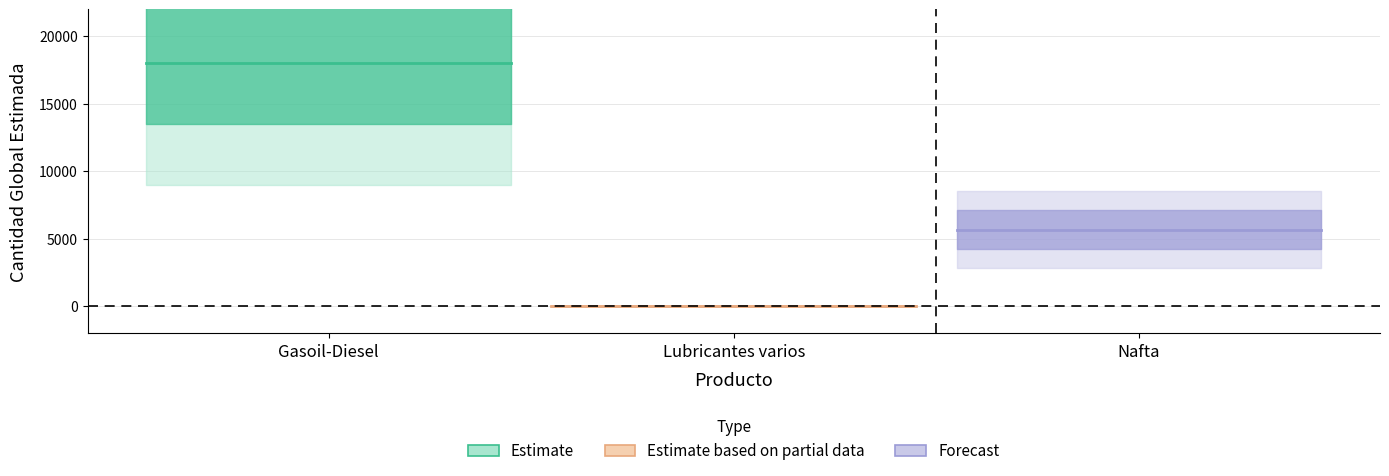

Rank the categories by value from lowest to highest.

Lubricantes varios, Nafta, Gasoil-Diesel